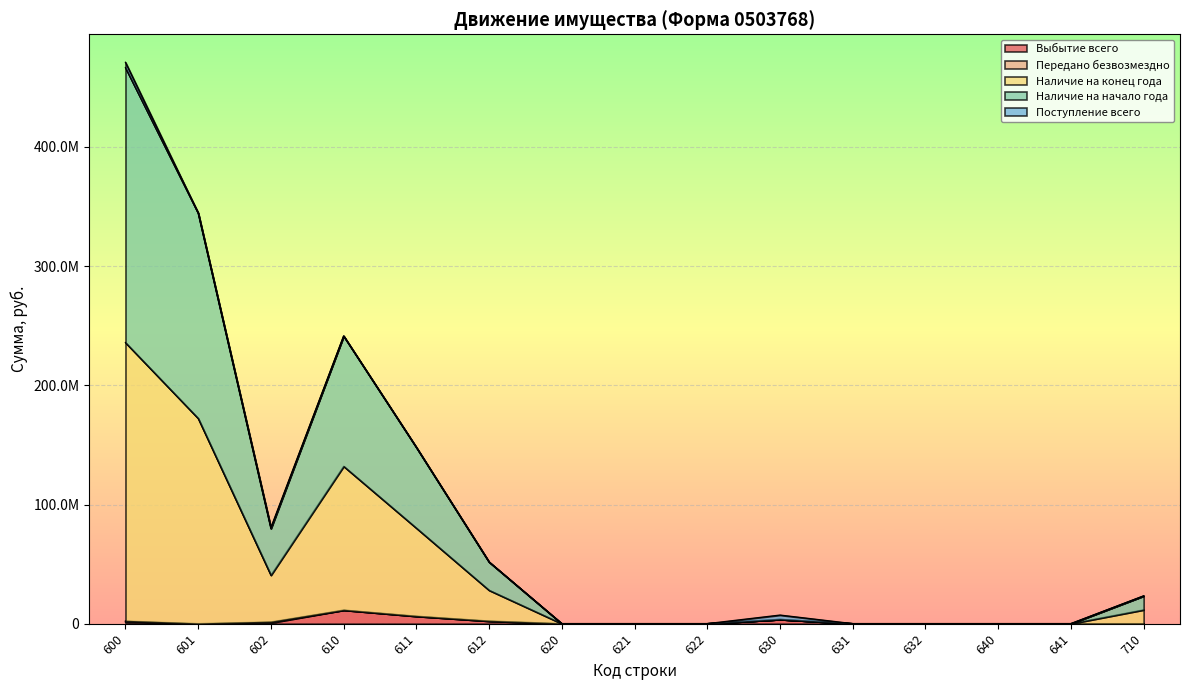

What is the approximate value of Наличие на начало года at 612?

51724668.7